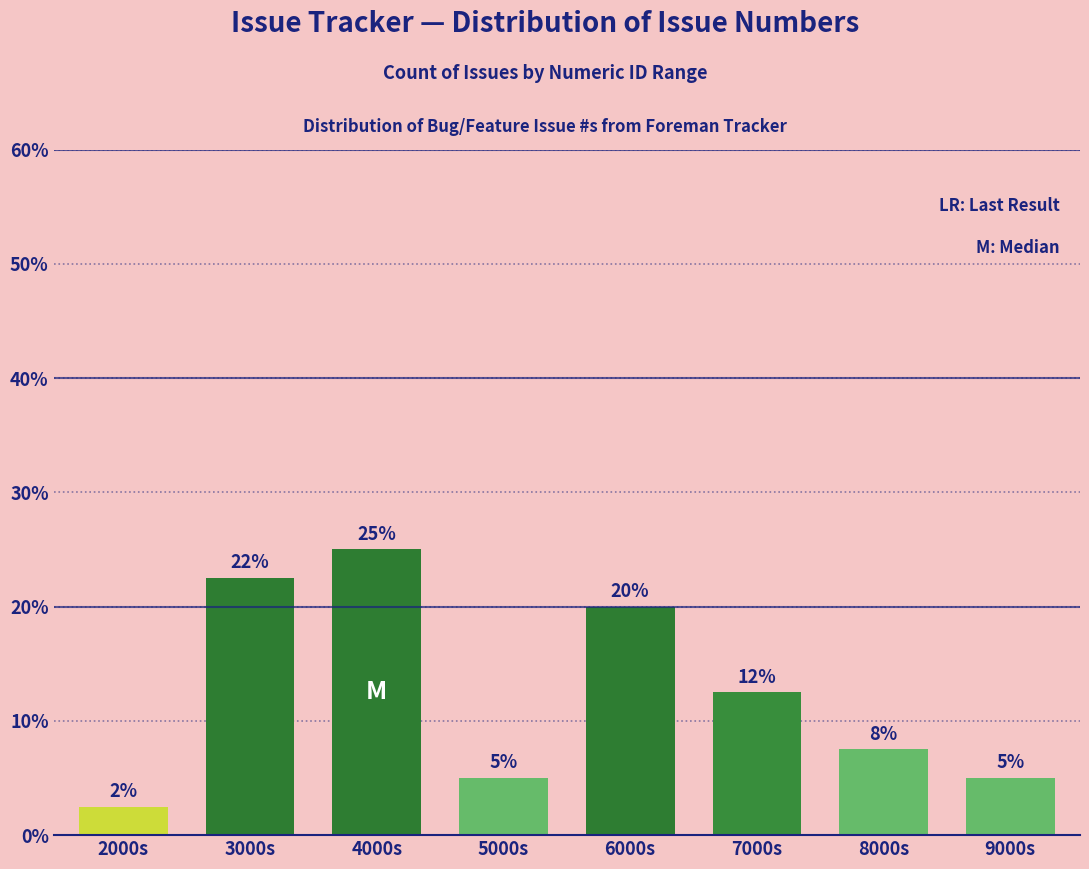

What position from the right is 5000s?

5